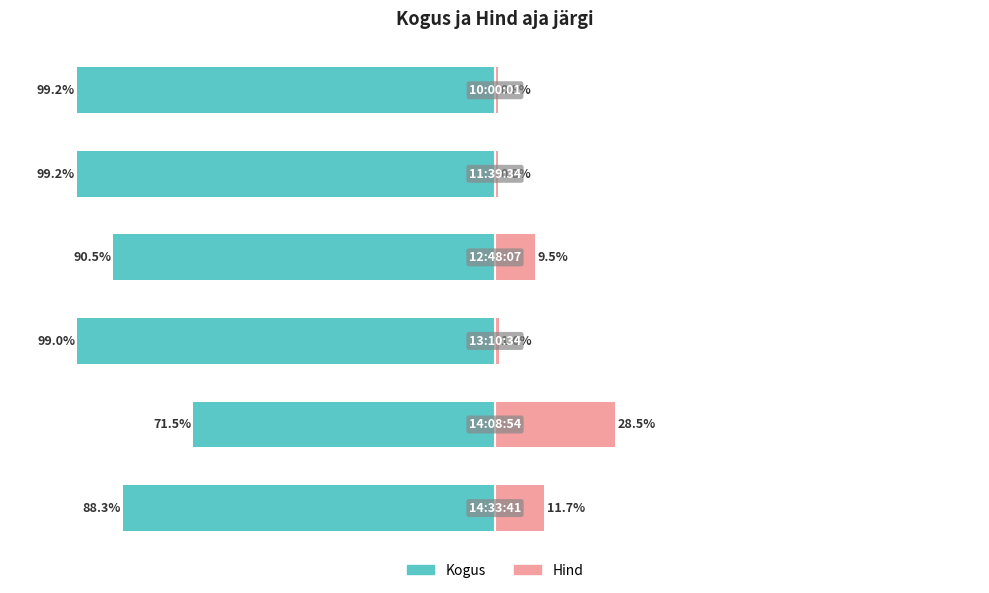

What is the difference between the highest and lowest values at 2?

100.0